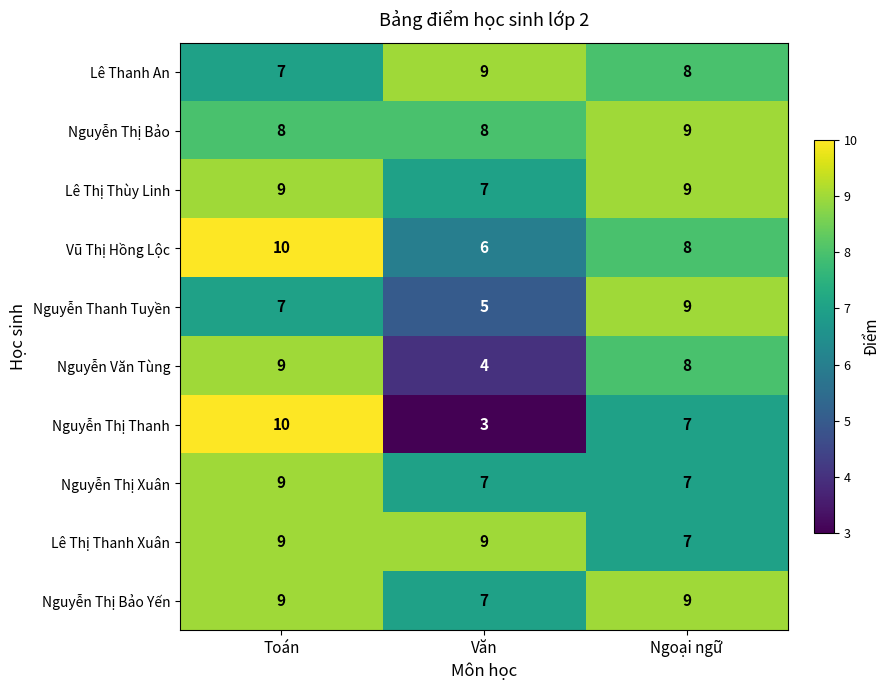

What is the sum of all Nguyễn Thị Bảo Yến values?

25